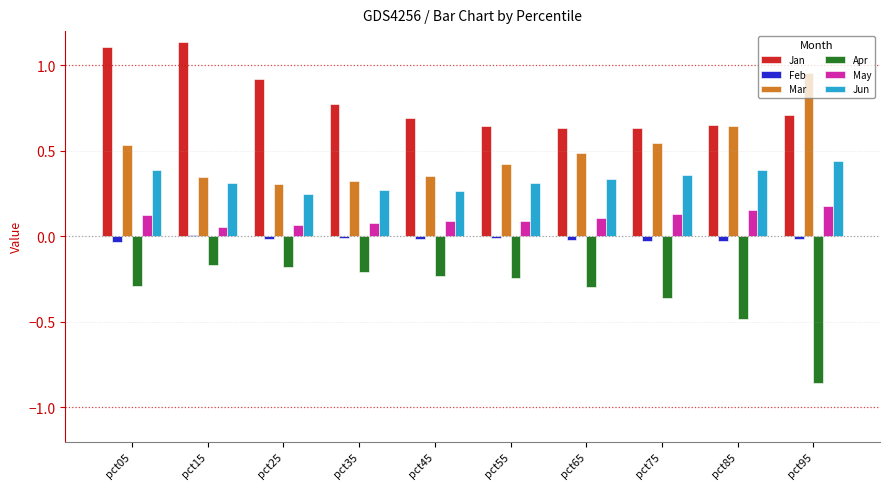

What is the total value across all series at pct65?

1.2